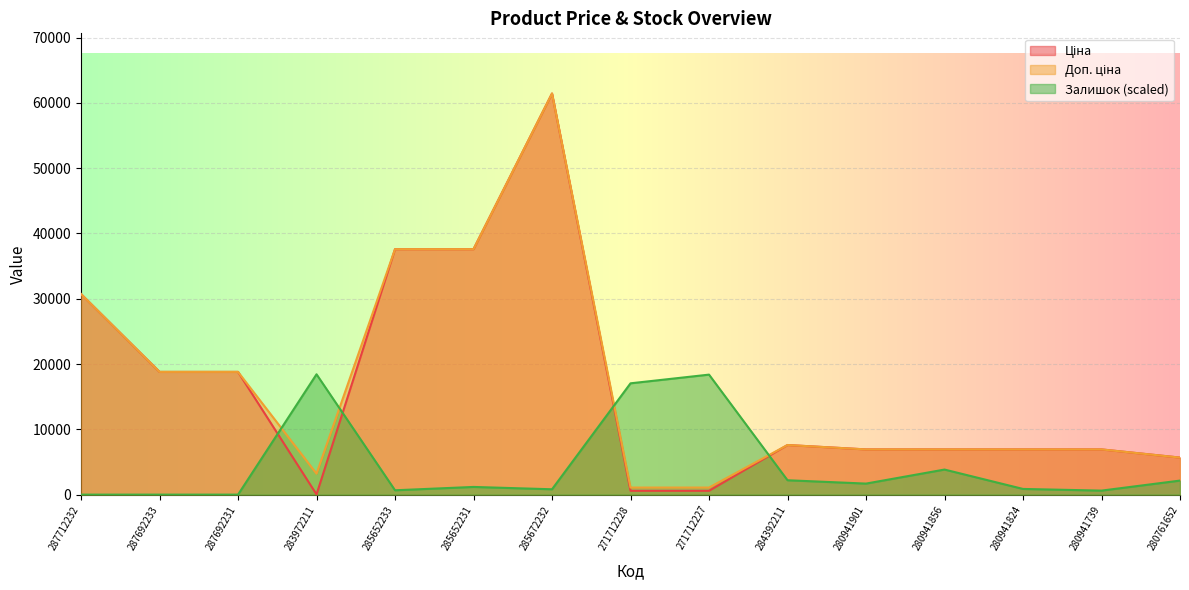

True or false: Ціна and Доп. ціна cross at least once.

False